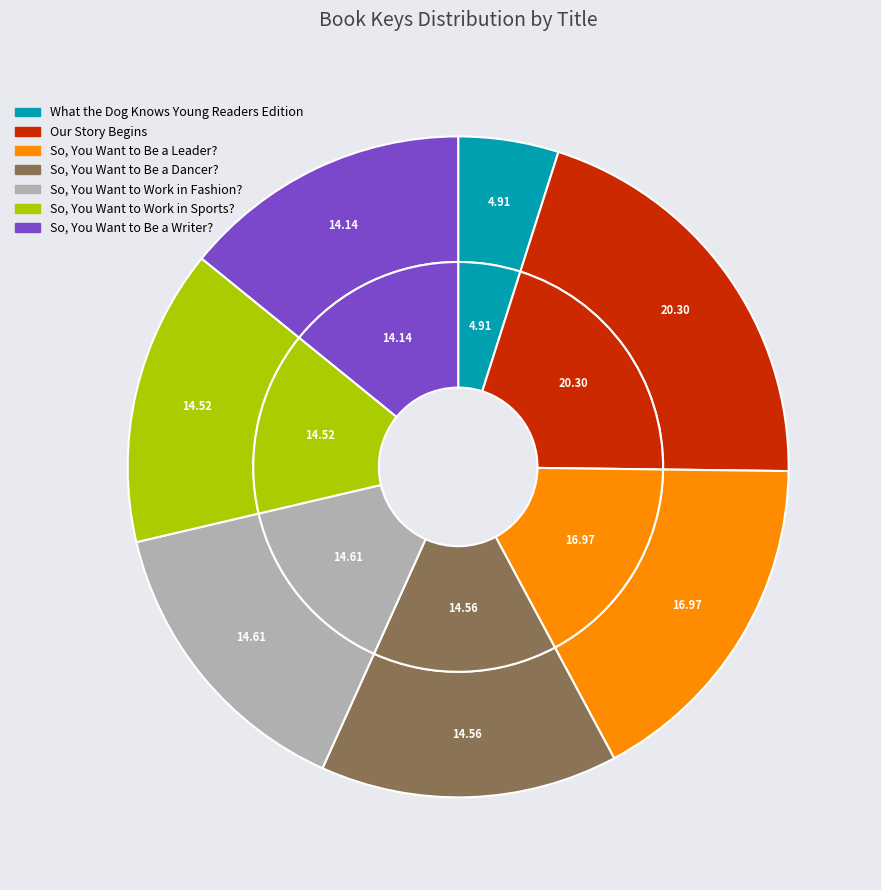

Rank the categories by value from highest to lowest.

Our Story Begins, So, You Want to Be a Leader?, So, You Want to Work in Fashion?, So, You Want to Be a Dancer?, So, You Want to Work in Sports?, So, You Want to Be a Writer?, What the Dog Knows Young Readers Edition